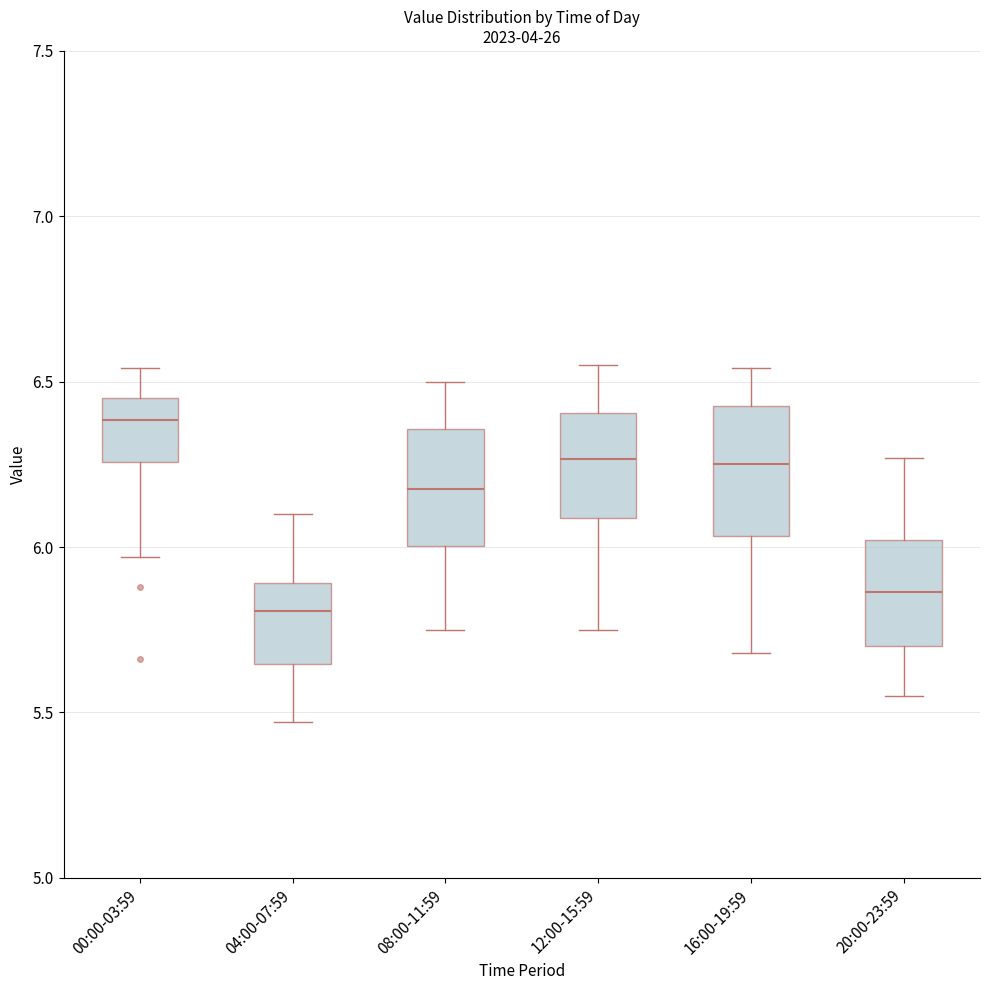

Which box's median line is the highest?

00:00-03:59